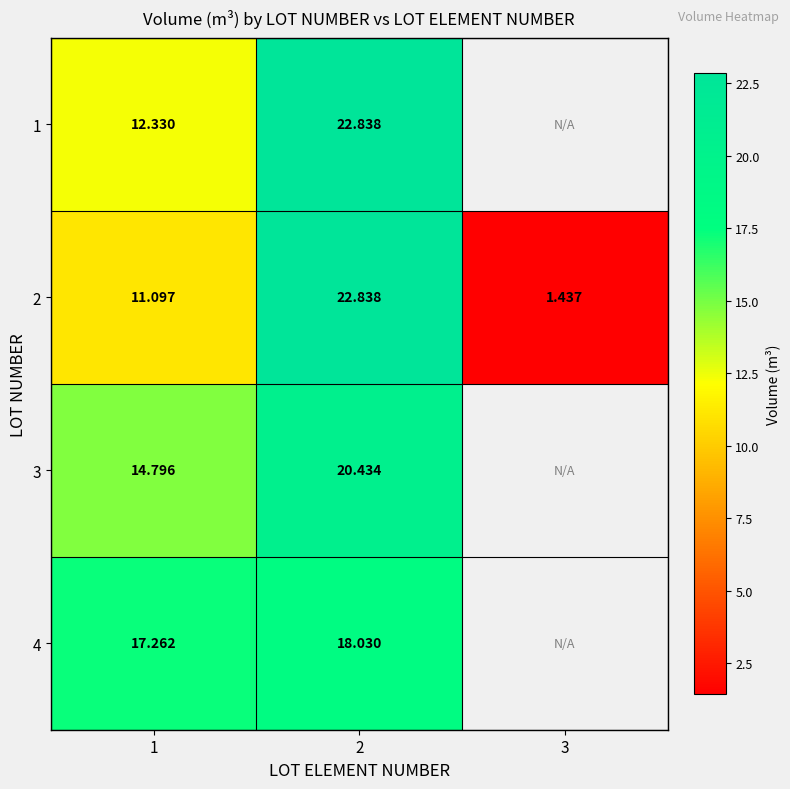

Is the value of 1 at 1 greater than the value of 2 at 2?

No